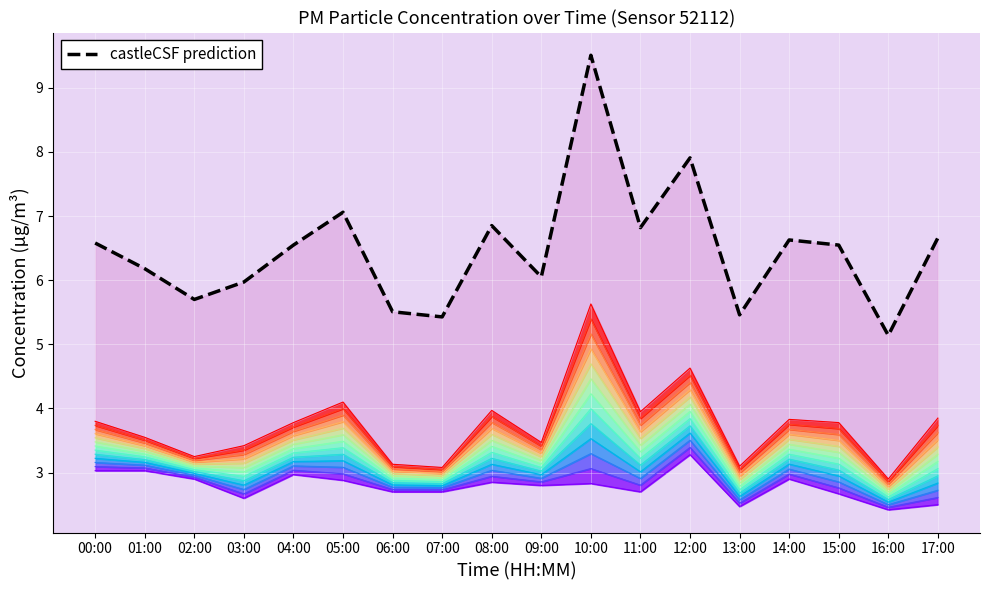

At which category does P1 reach its first local peak?

05:00